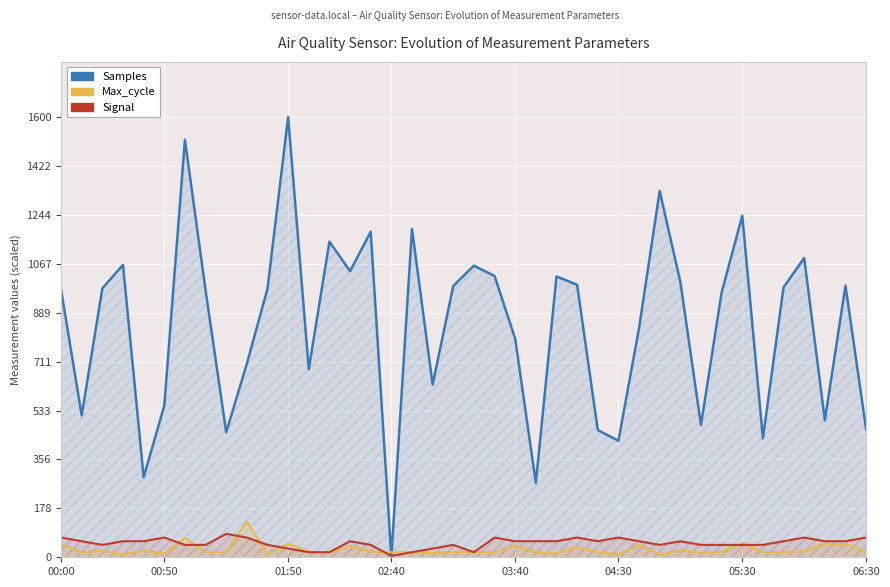

In Signal, how many points are higher than both neighbors (excluding endpoints)?

9